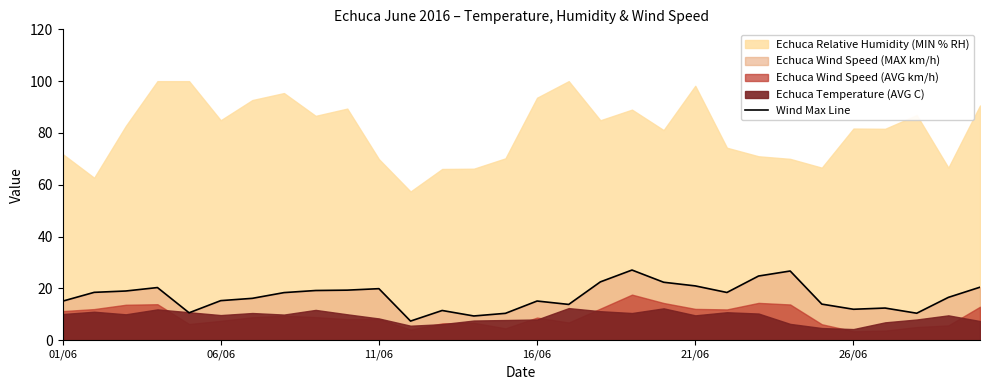

What is the sum of all values?

507.9